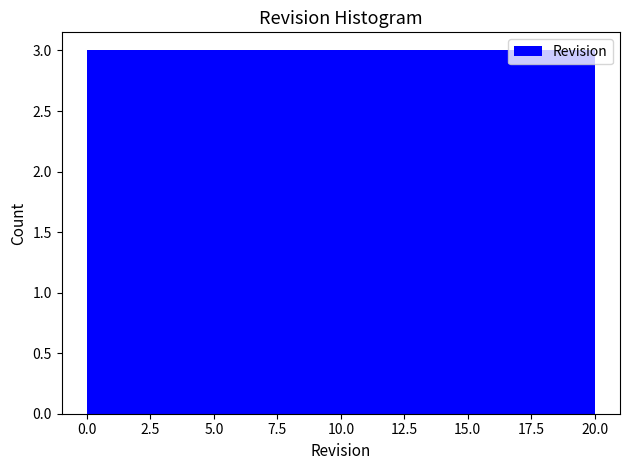

What is the height of the bar covering 11.5 to 14.5 on the x-axis? Neither the bar edges nor the heights are printed on the chart, so give them approximately, as read against the axes.

3